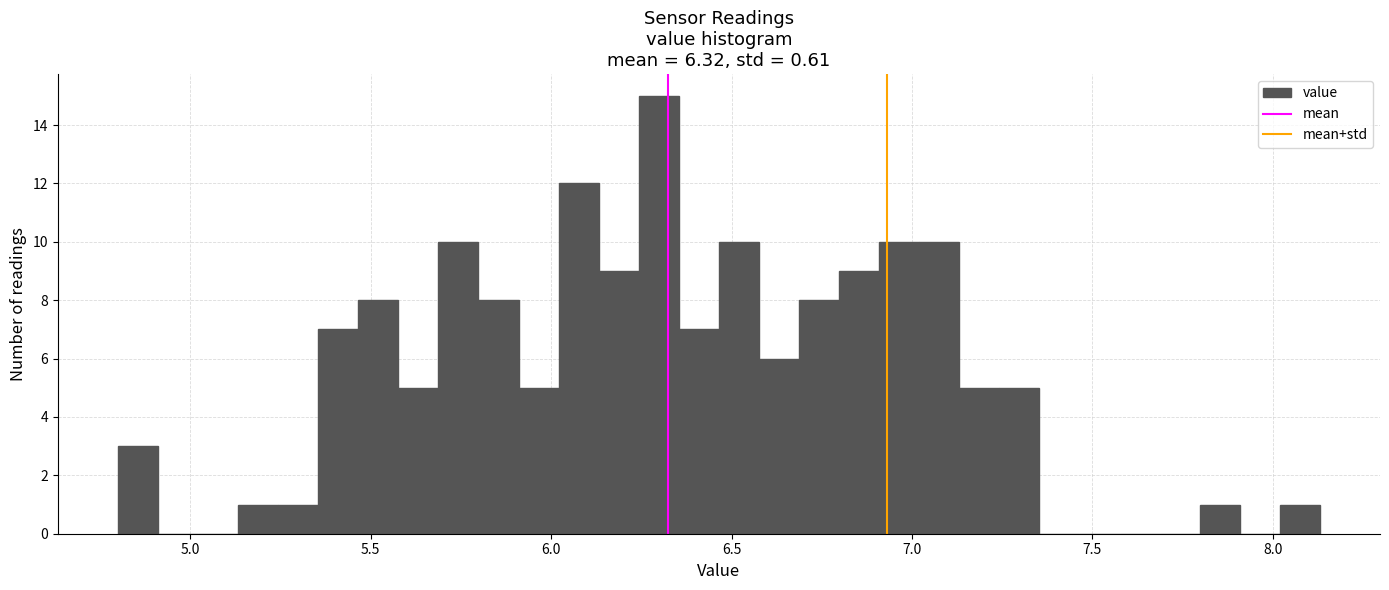

Around what value on the x-axis is the tallest bar? Give the approximate position of its centre, as read against the axis.

6.30